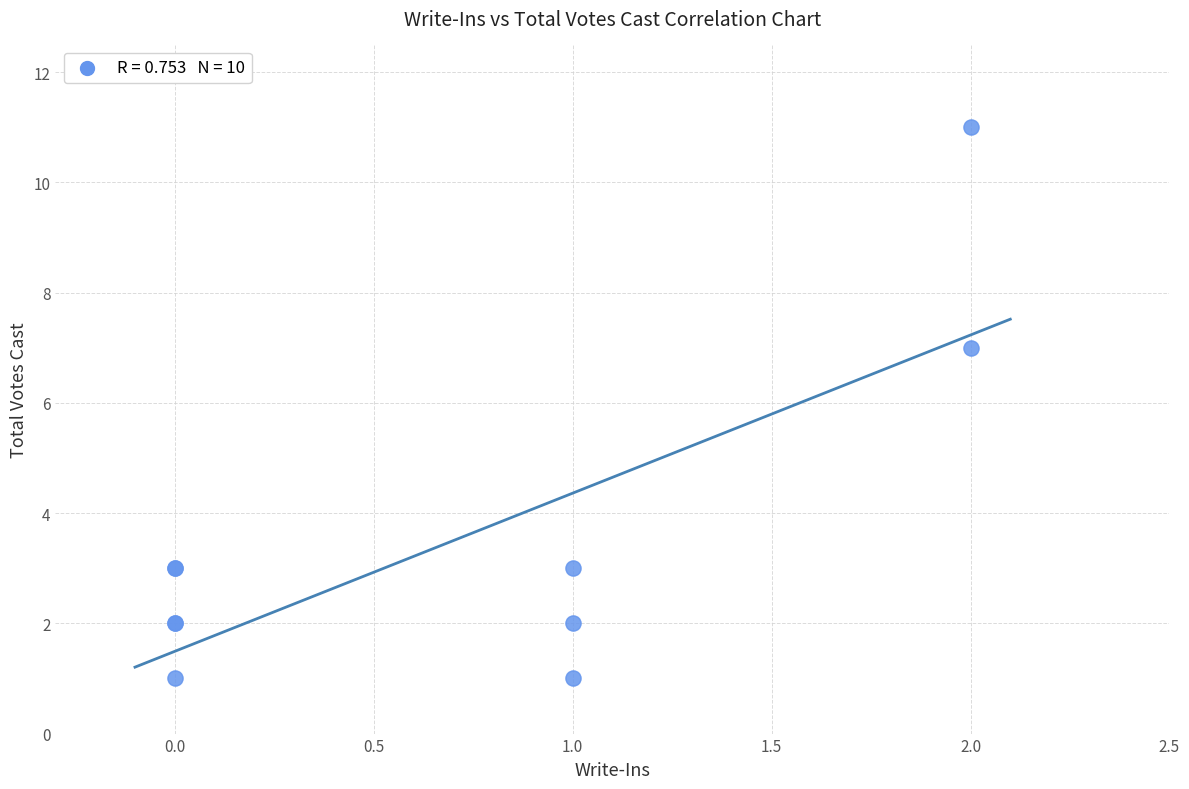

What Y value in the scatter plot is closest to 6?

7